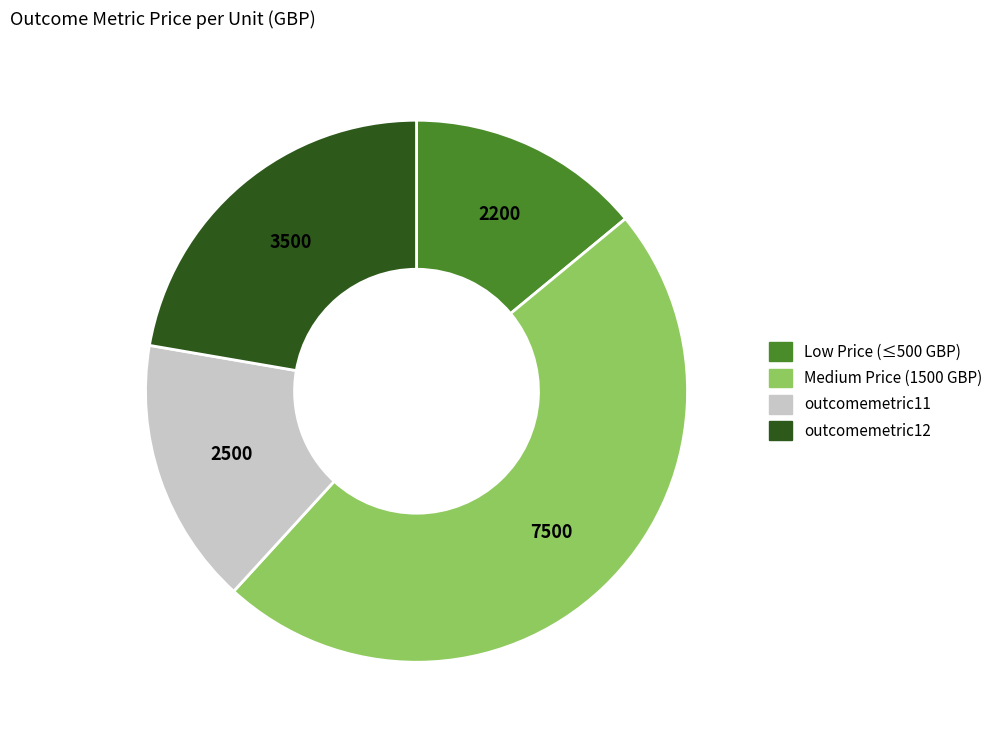

Is the sum of outcomemetric12 and outcomemetric11 greater than half?

No